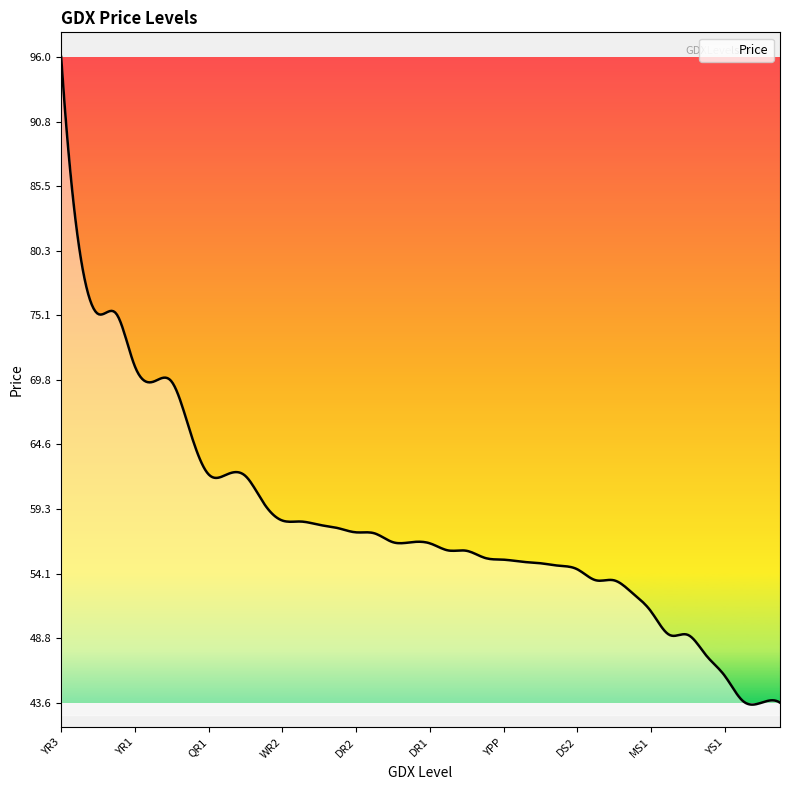

What is the minimum value shown in the chart?

43.4